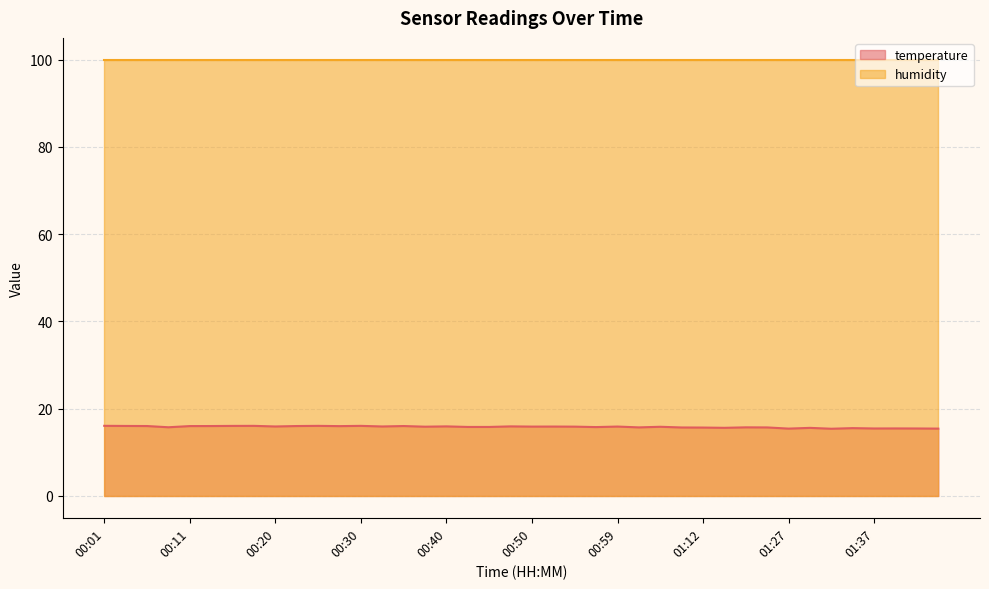

How many data points does each series have?

40